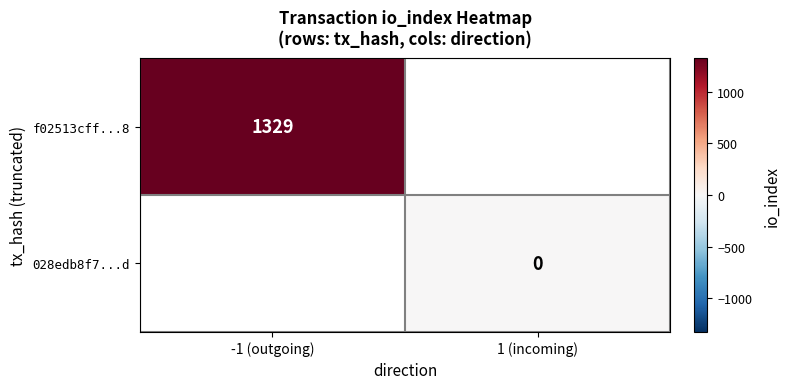

True or false: f02513cff...8 has a value of 1329 at -1 (outgoing).

True